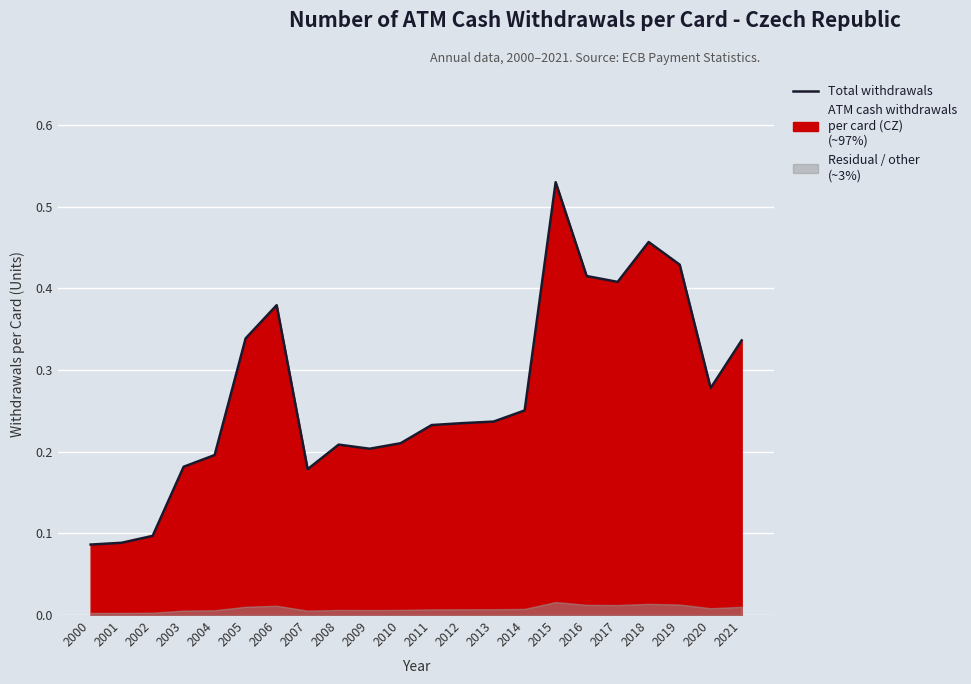

Where is the first local minimum?

2007